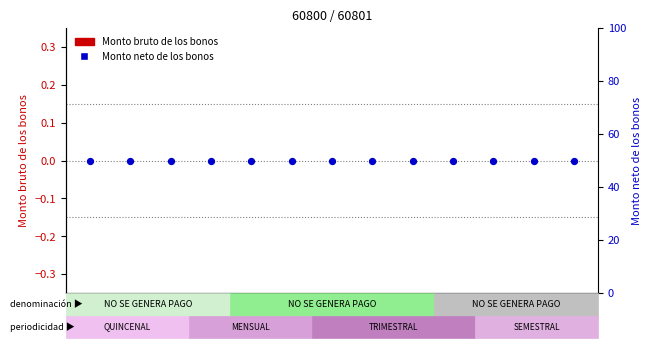

At how many categories does at least one series exceed 34?

13